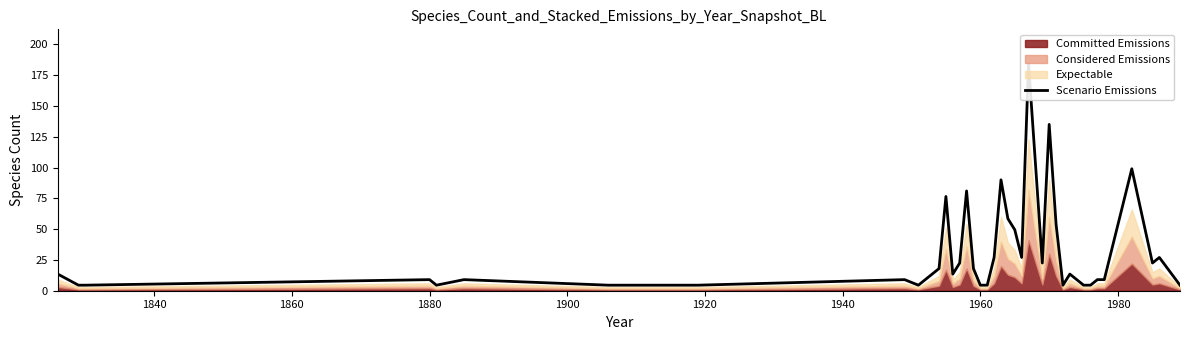

How many interior local peaks (higher than both neighbors) does the data have?

11